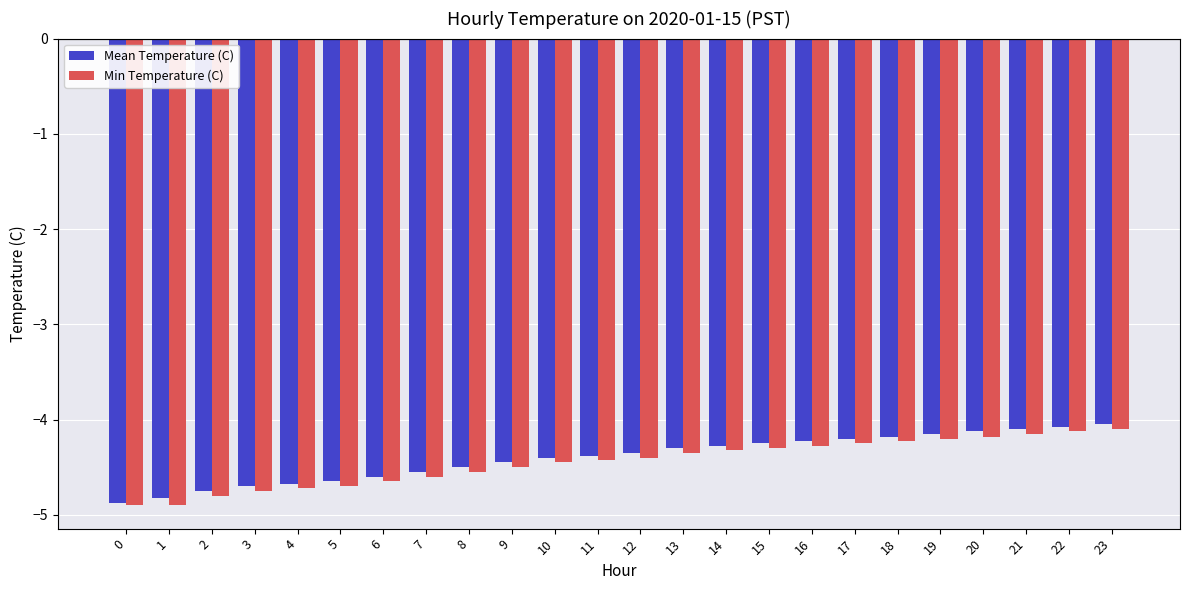

Is the value of Mean Temperature (C) at 7 greater than the value of Min Temperature (C) at 16?

No